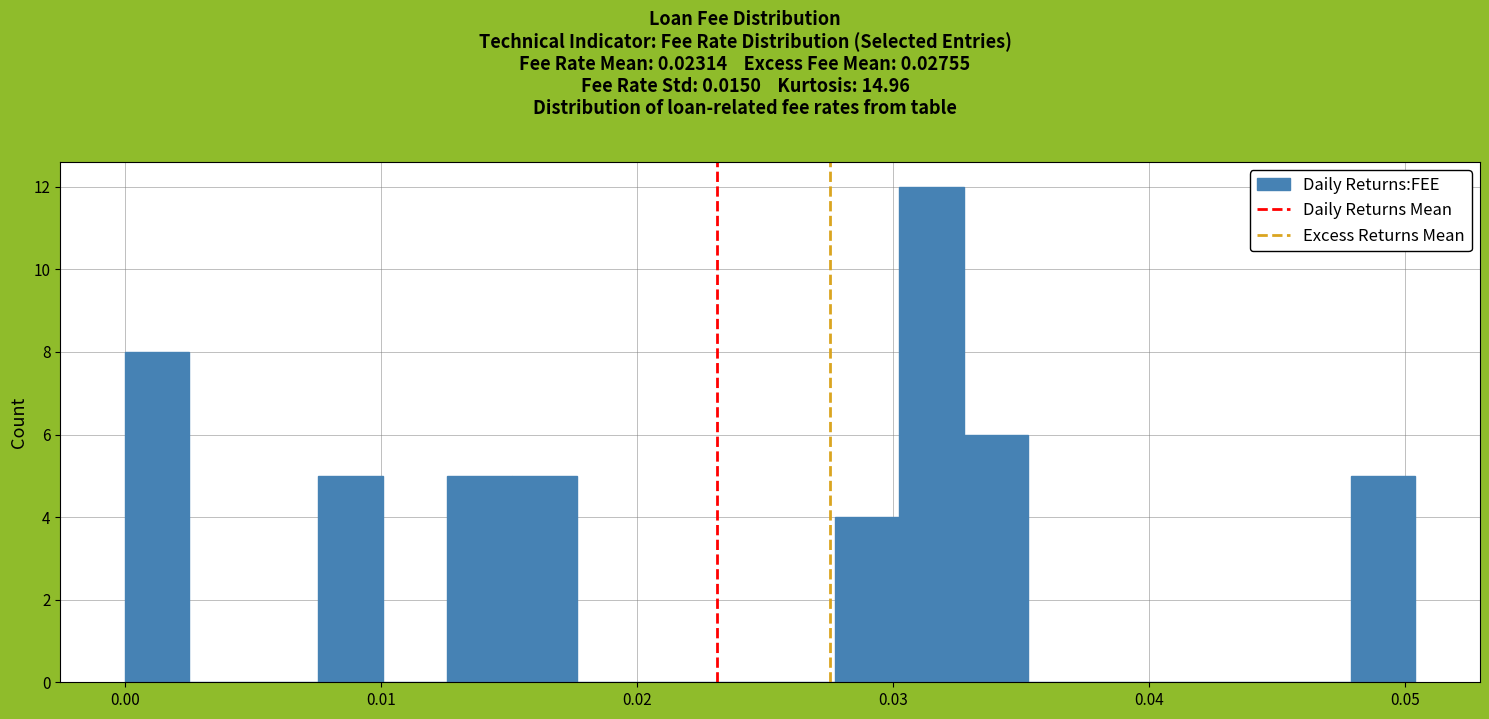

Around what value on the x-axis is the tallest bar? Give the approximate position of its centre, as read against the axis.

0.032